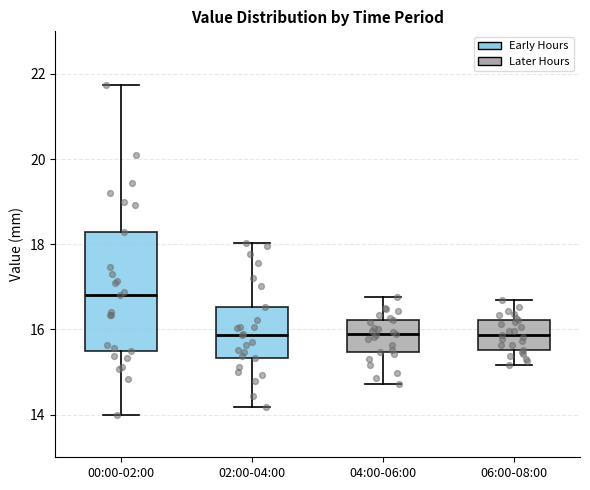

Which box is the tallest, from its lower edge to its upper edge?

00:00-02:00